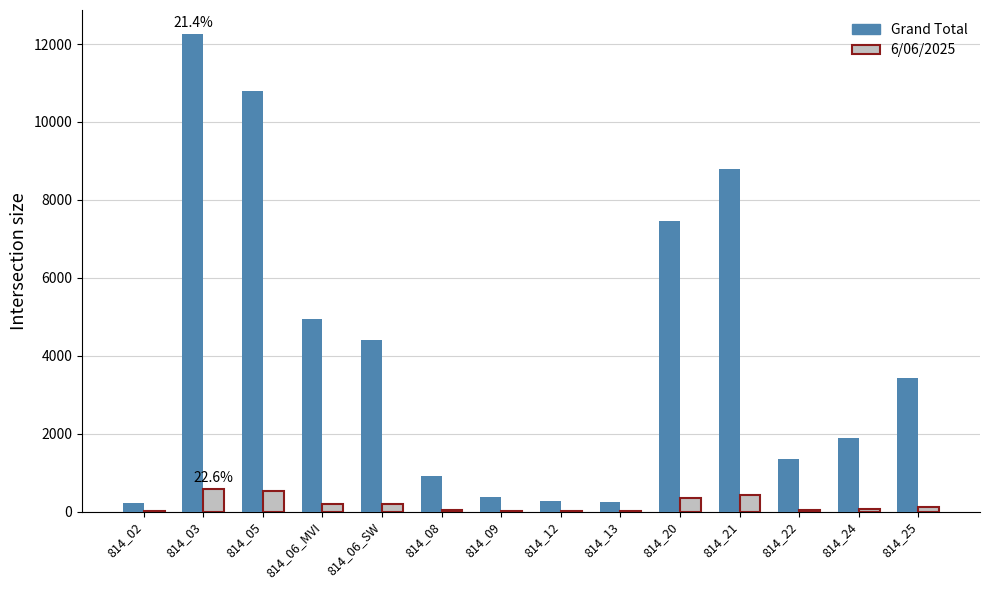

Which series has the largest range (max minus min)?

Grand Total